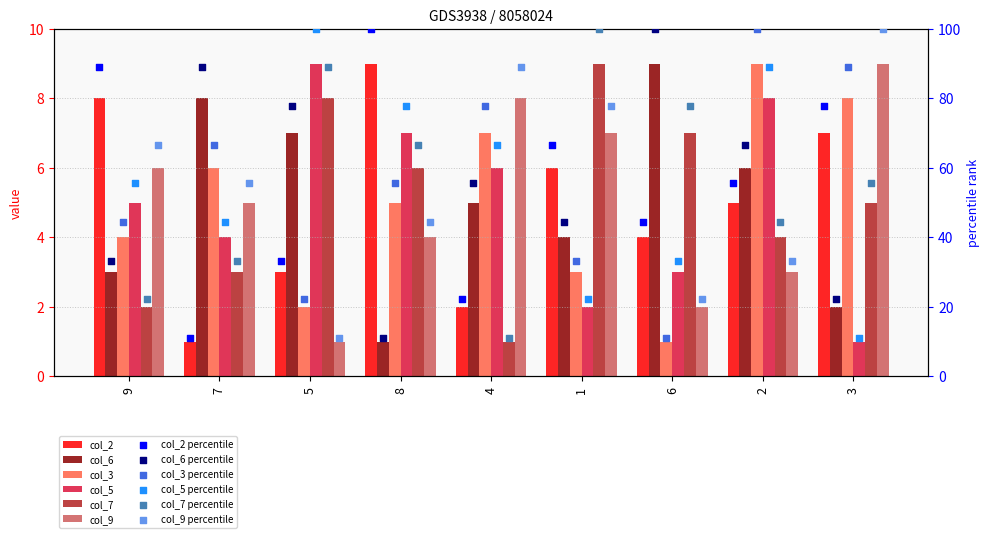

What is the total value across all series at 3?

32